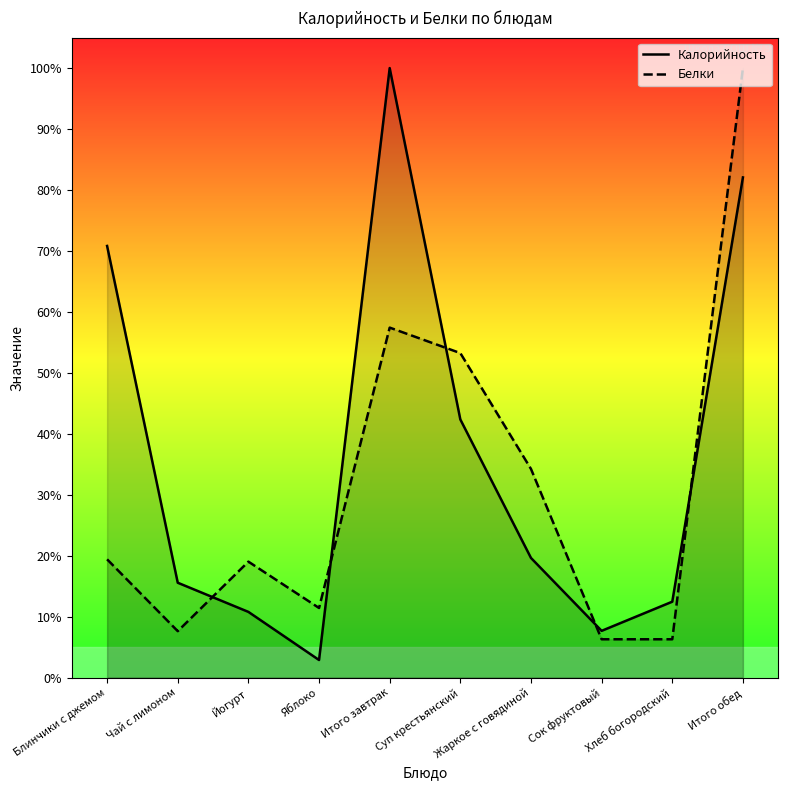

At how many categories does at least one series exceed 68?

3